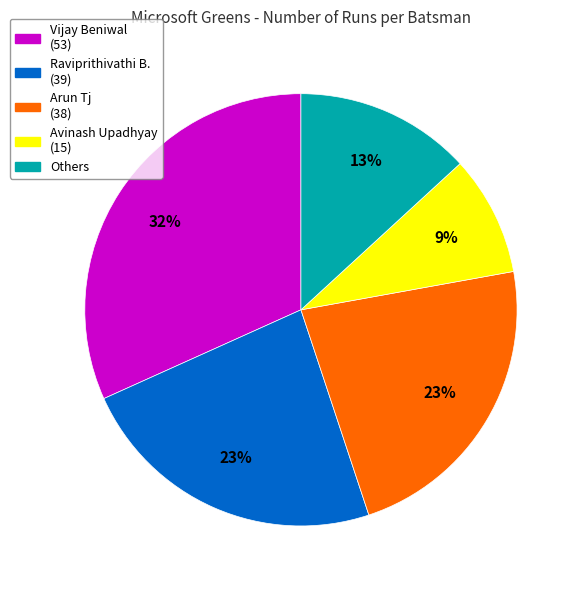

Is there a majority slice in this chart?

No